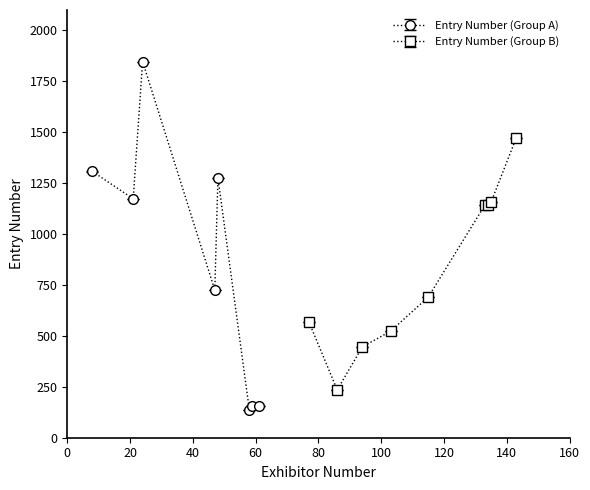

How many interior local valleys does the Entry Number (Group A) series have?

3